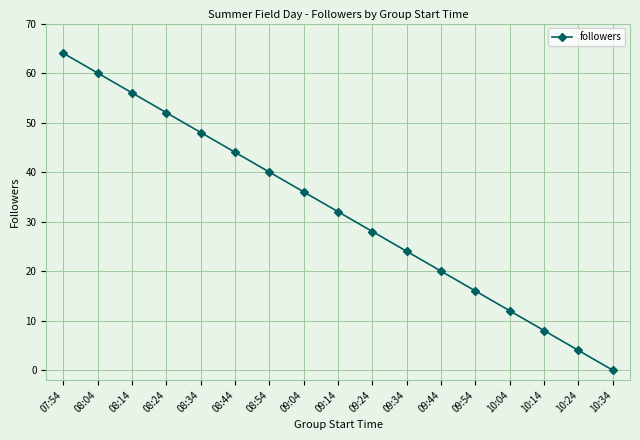

What is the label of the 11th point from the right?

08:54